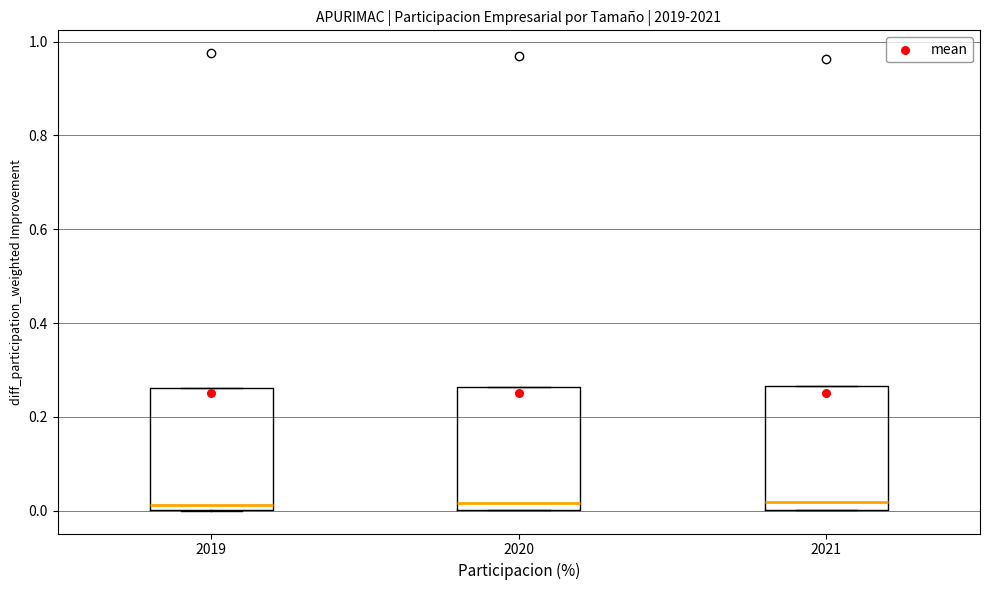

Reading left to right, transcribe this box plot: for each box, give where its median line is, the range the box spans, and where its two whiskers end, as read against the y-axis. The values are not printed on the chart, so give them approximately, as read against the axis.

2019: median 0.02, box 0.00 to 0.26, whiskers 0.00 to 0.26
2020: median 0.02, box 0.00 to 0.26, whiskers 0.00 to 0.26
2021: median 0.02, box 0.00 to 0.26, whiskers 0.00 to 0.26